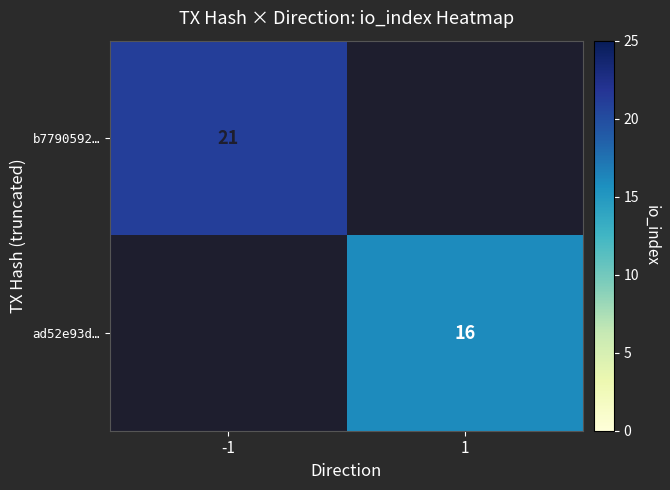

What is the spread (max minus min) of values at -1?

21